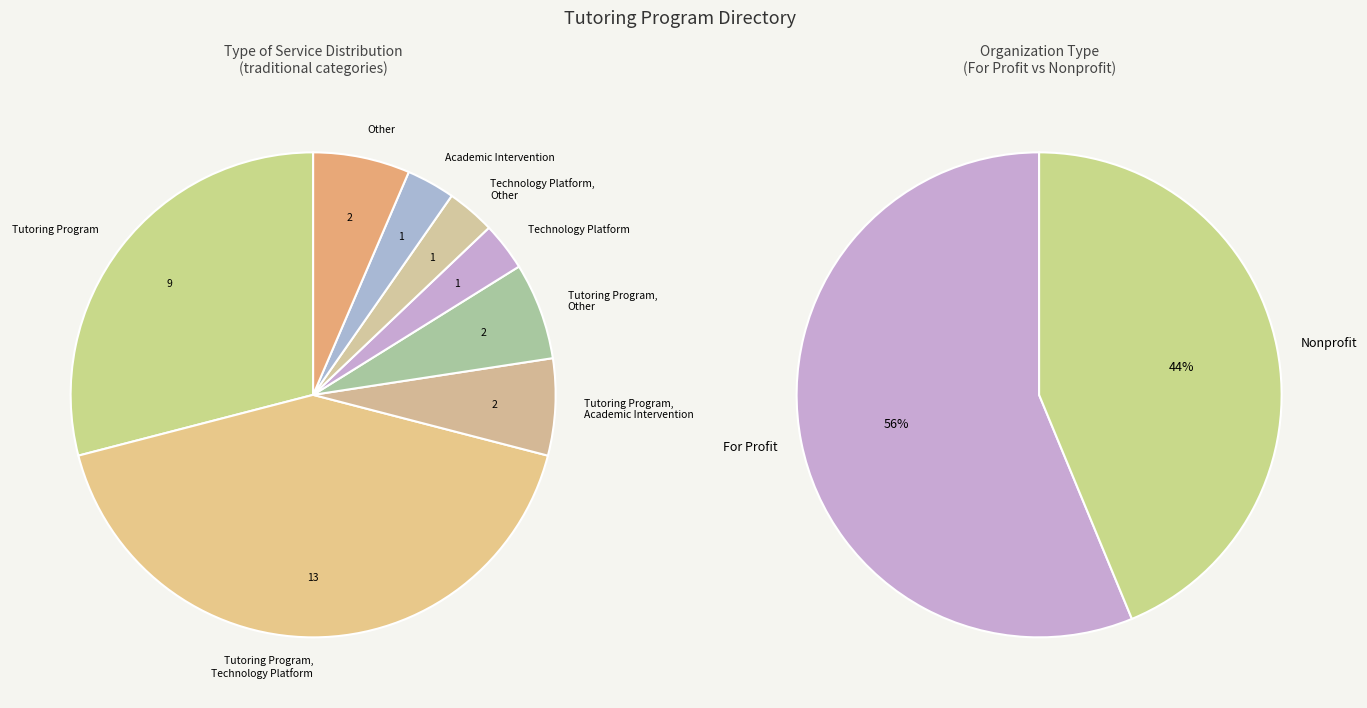

To the nearest percent, what is the average slice percentage?

12%